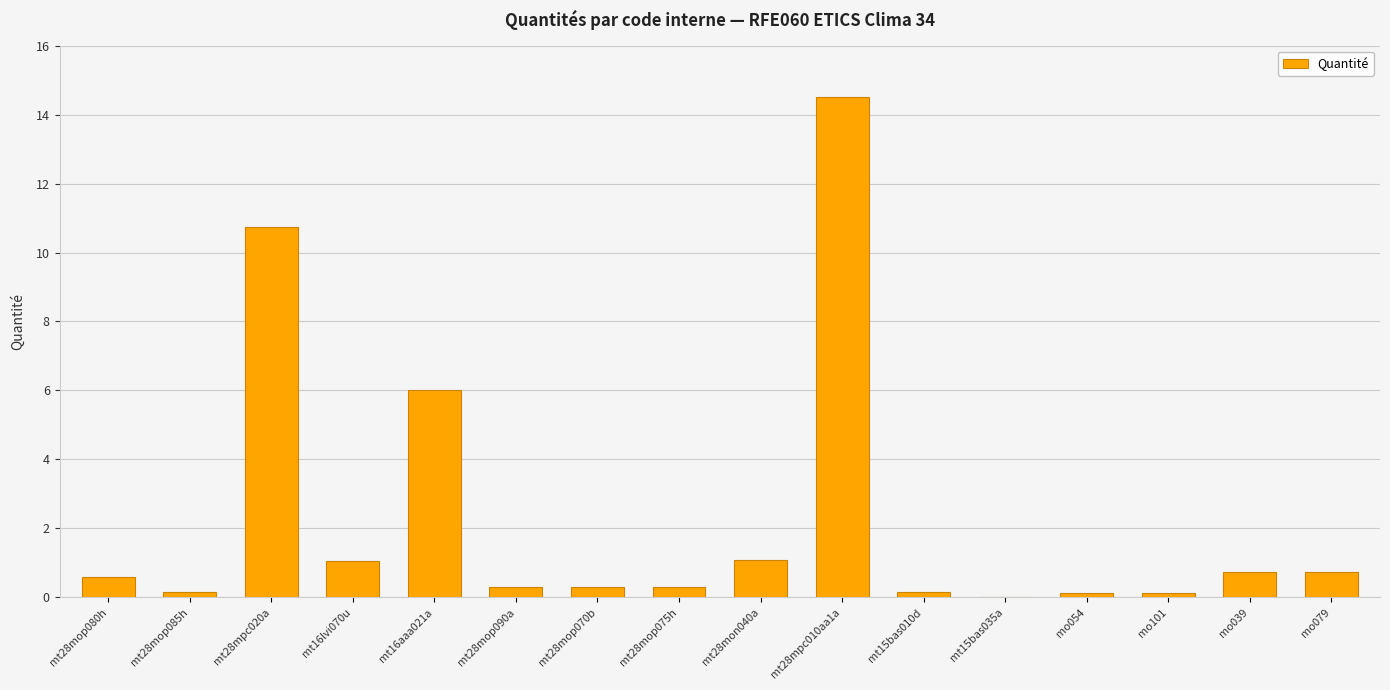

What is the ratio of the value at mt16lvi070u to the value at mt28mon040a?

1.0